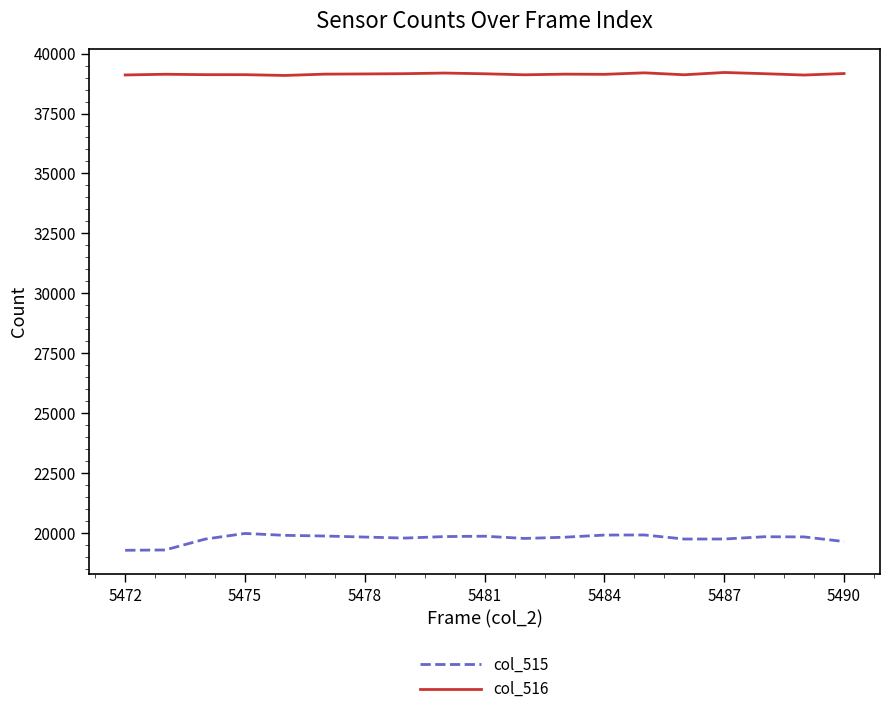

What is the smallest value displayed?

19280